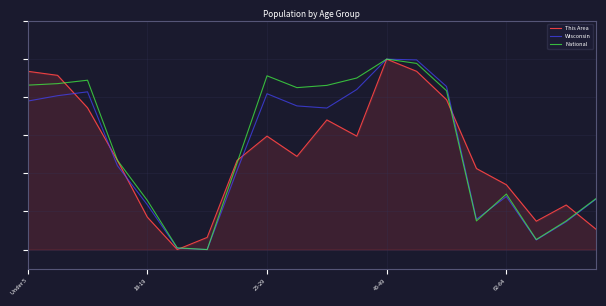

Which series ends up on top after the final intersection of This Area and National?

National